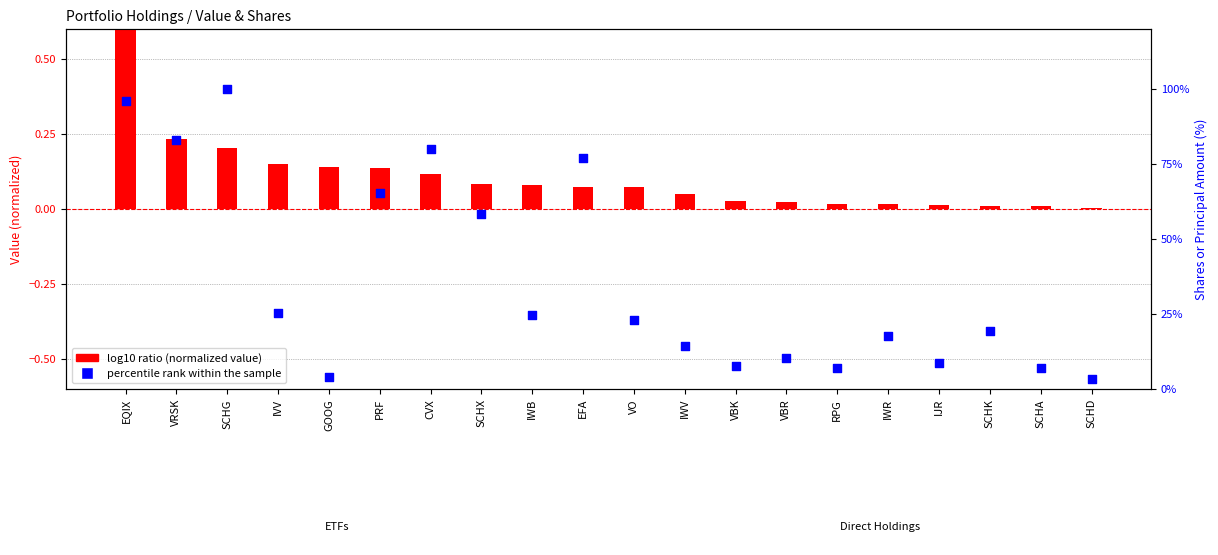

Which series contains the highest Y value?

percentile rank within the sample